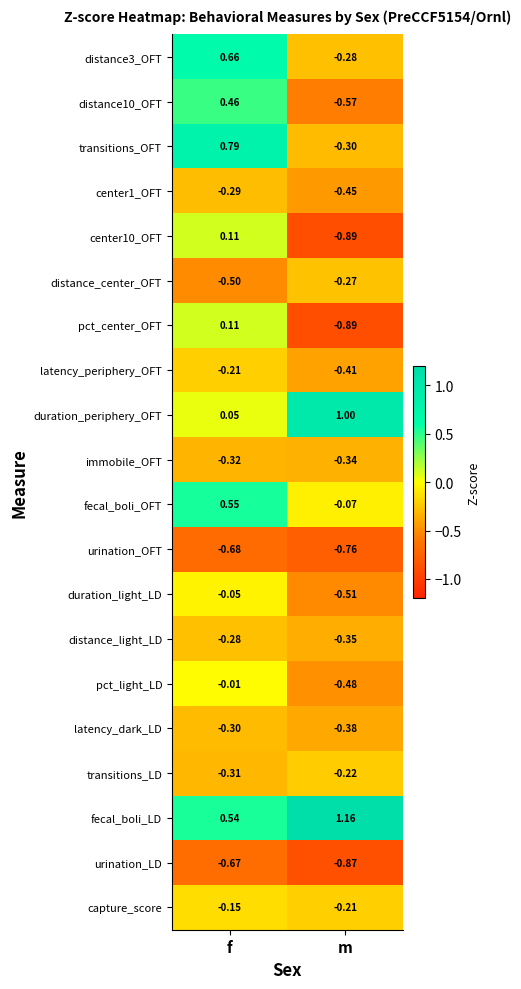

How many data points in pct_center_OFT are above 0?

1